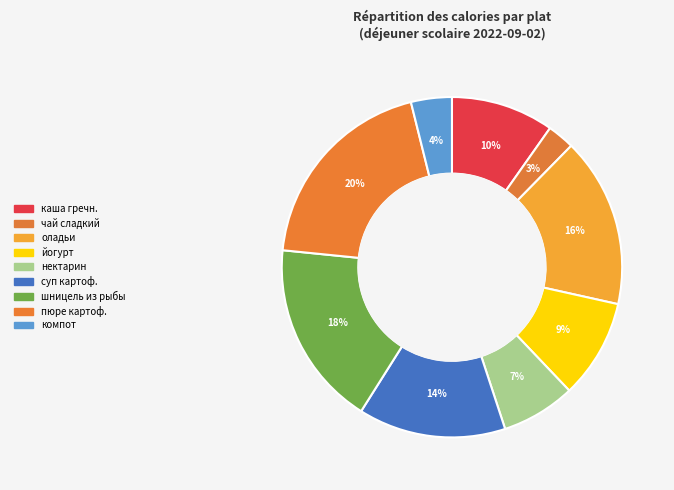

How many segments does this pie chart have?

9